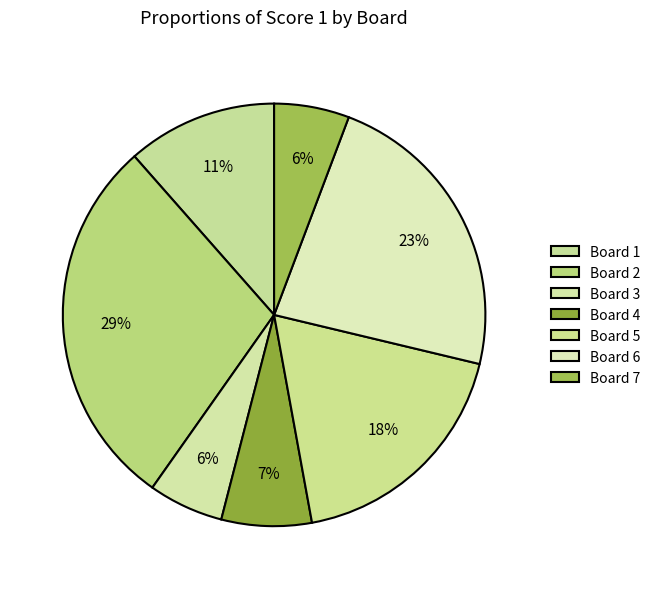

Count the number of slices in the pie.

7